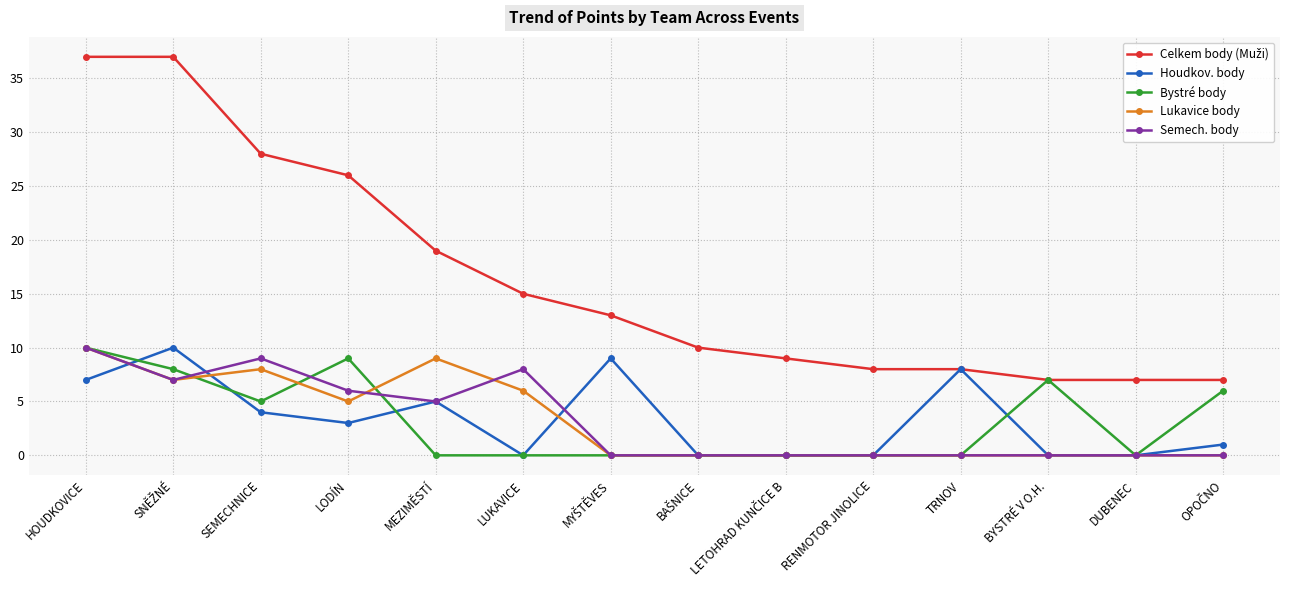

Is it true that Bystré body equals 11 at BYSTRÉ V O.H.?

False